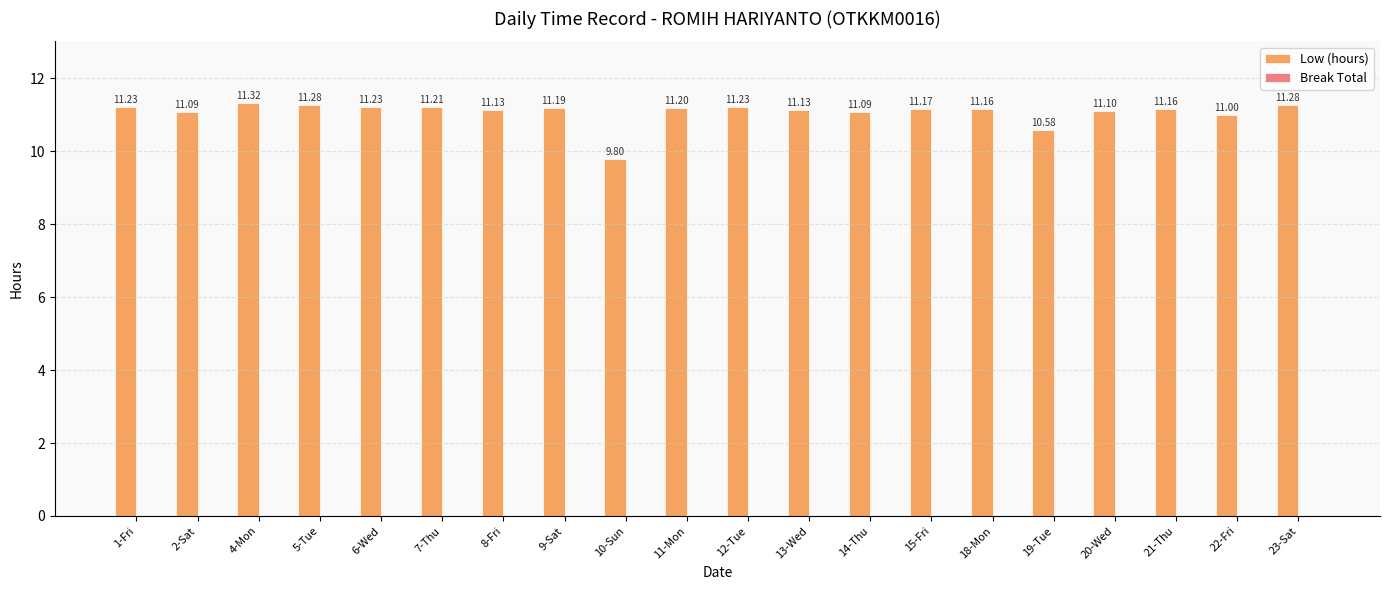

Which has a higher value, 8-Fri or 2-Sat?

8-Fri